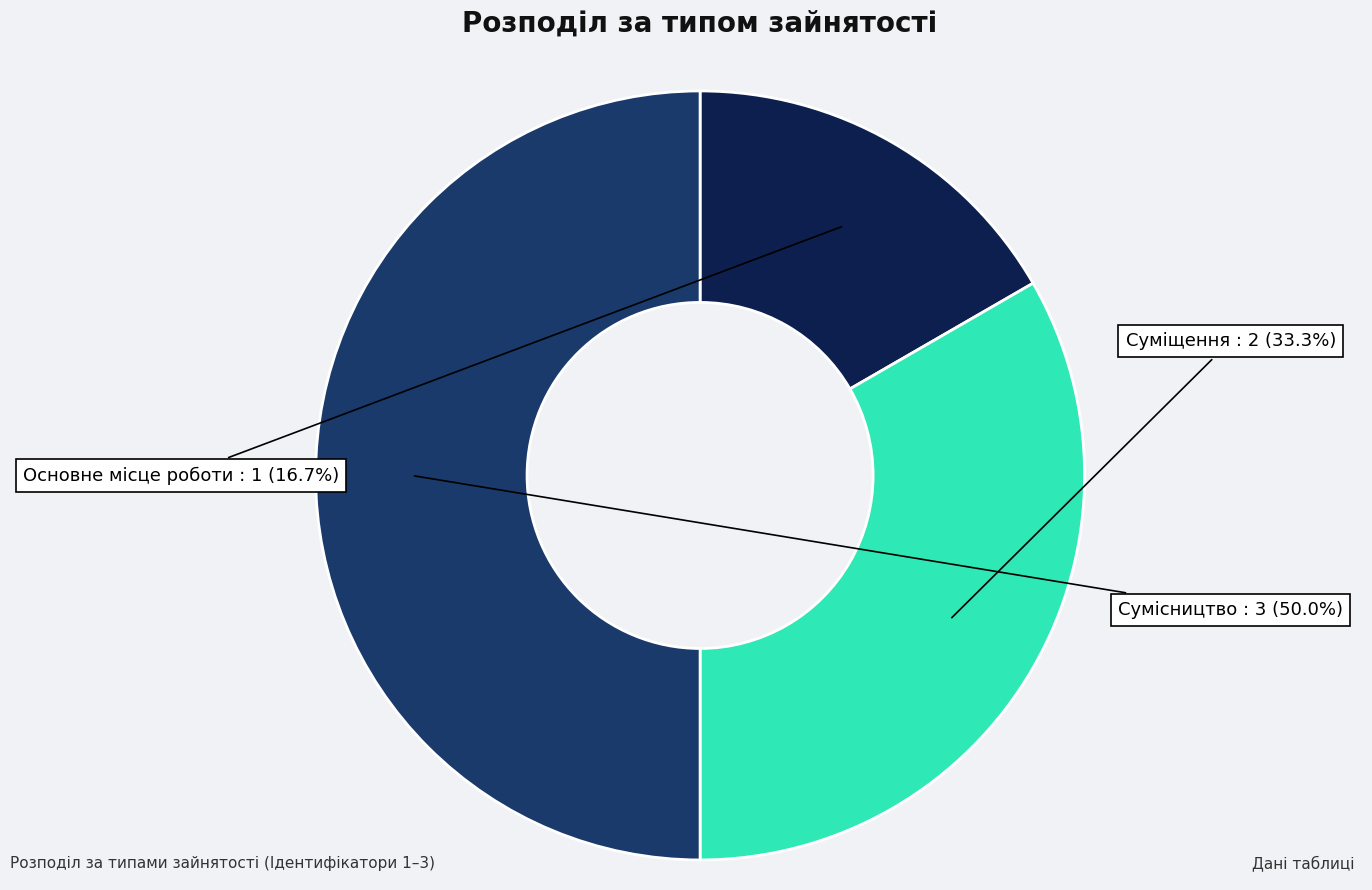

What percentage do Сумісництво and Основне місце роботи together represent?

66.7%